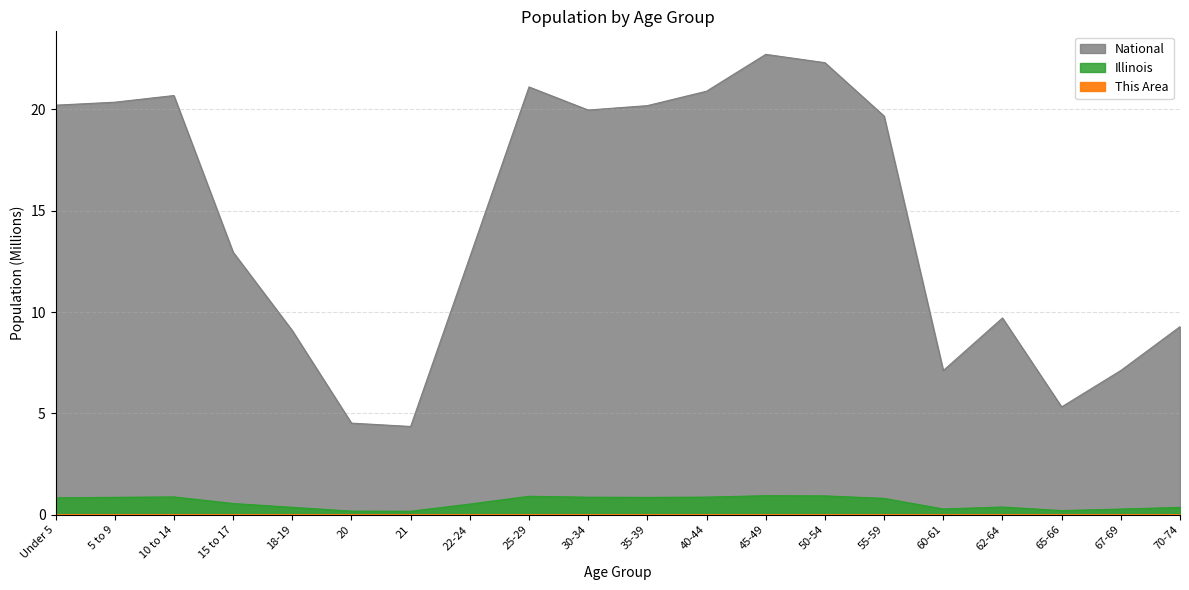

What is the difference between the National values at 22-24 and 40-44?

8.2